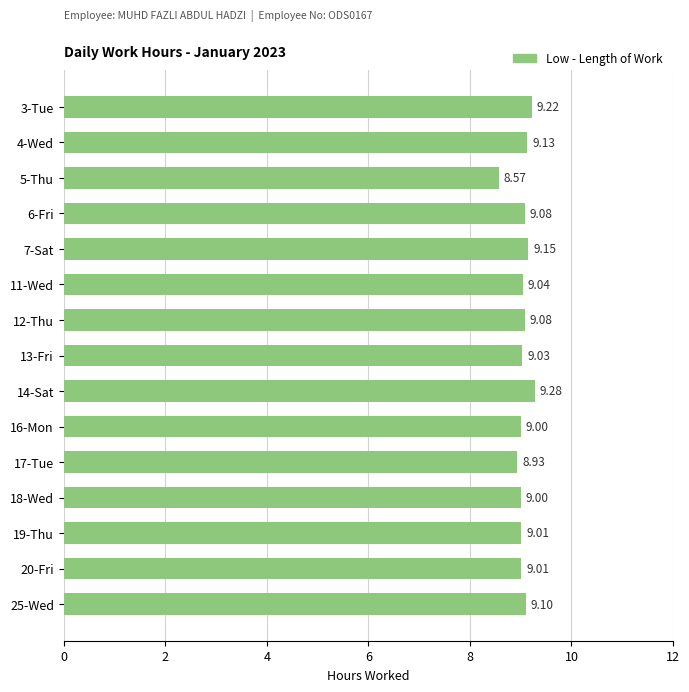

What is the difference between the maximum and minimum values?

0.7